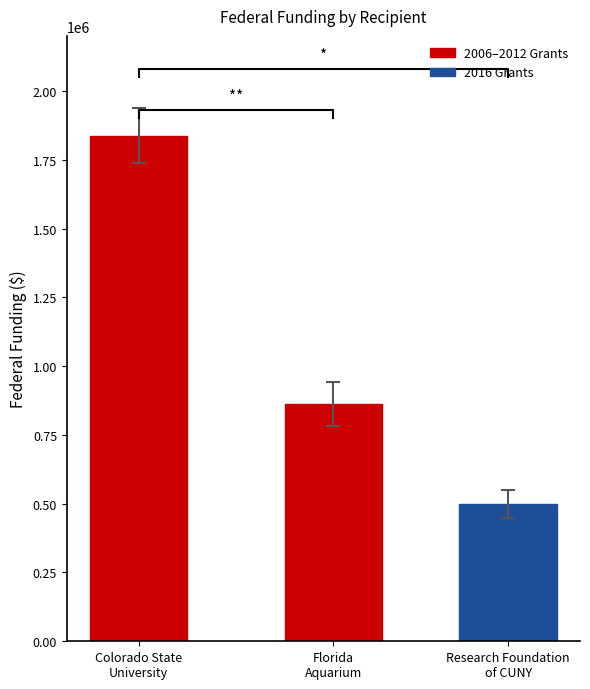

What is the maximum value for 2006–2012 Grants?

1837397